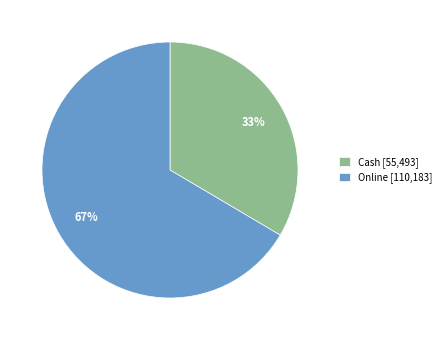

The Cash slice represents 33% of the pie. True or false?

True